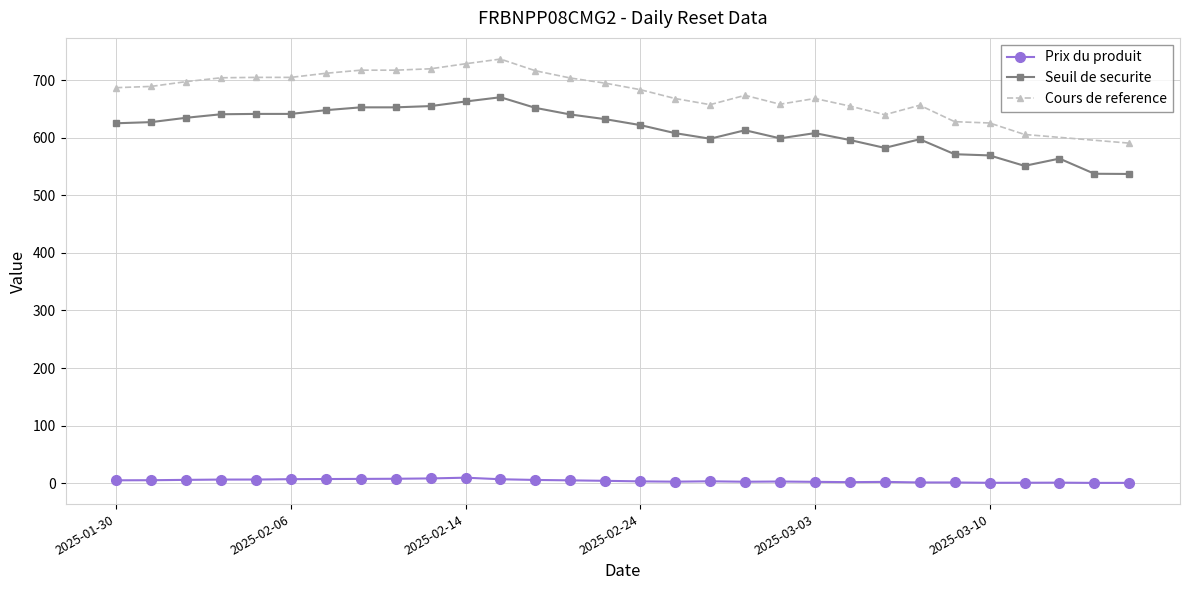

The Prix du produit series shows 5.2 at 2025-01-31. True or false?

True